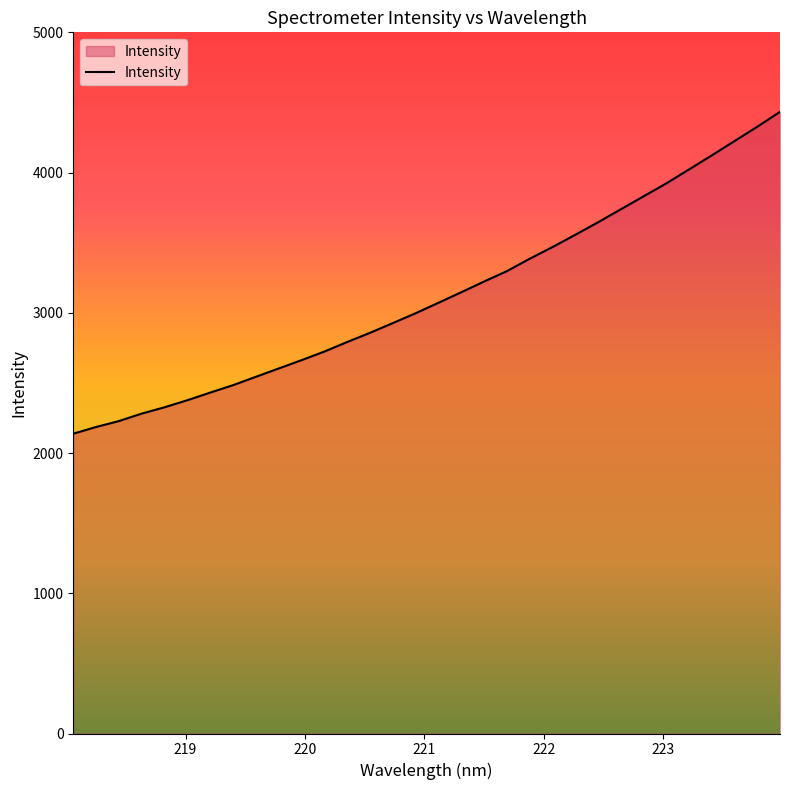

What is the difference between the maximum and minimum values?

2295.0